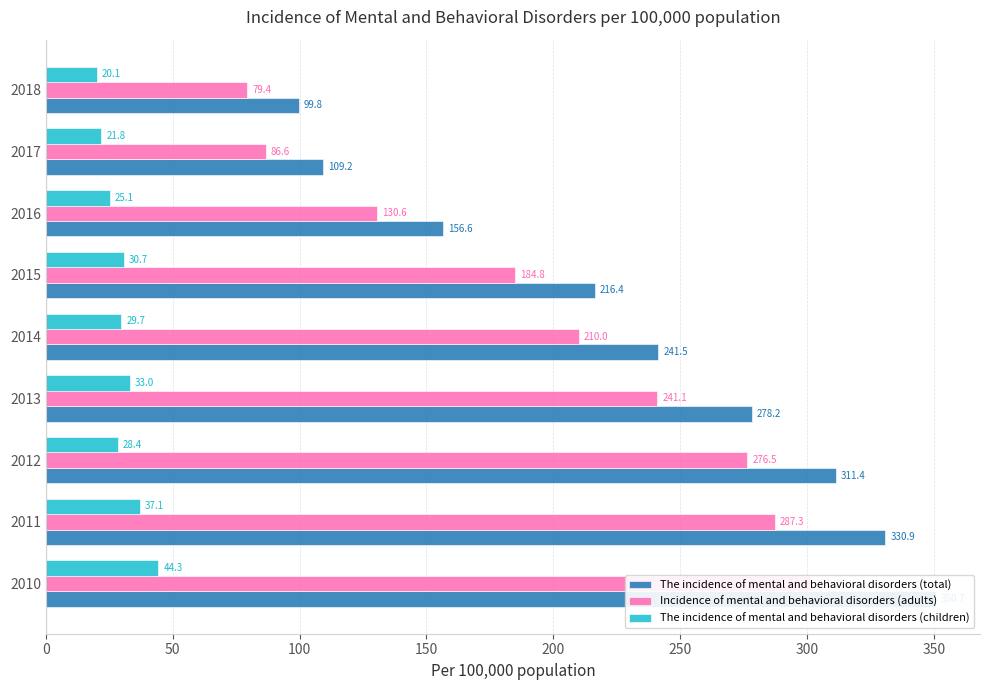

What is the maximum value for The incidence of mental and behavioral disorders (children)?

44.3